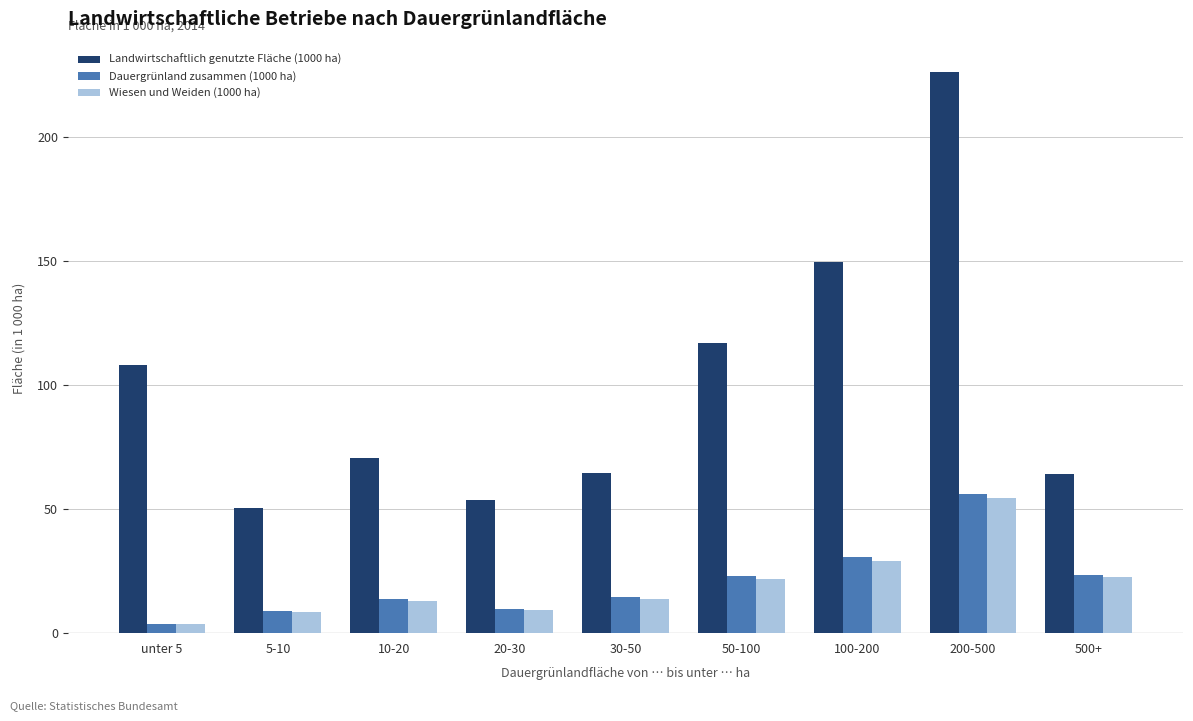

At which category is the sum across all series the highest?

200-500